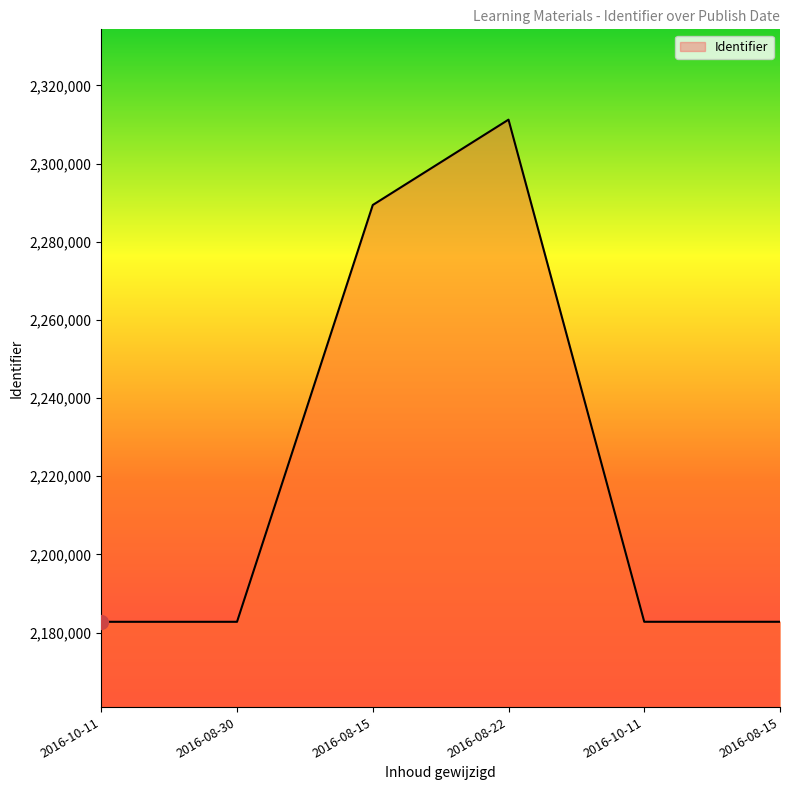

True or false: the data has more than 2 interior local peaks.

False